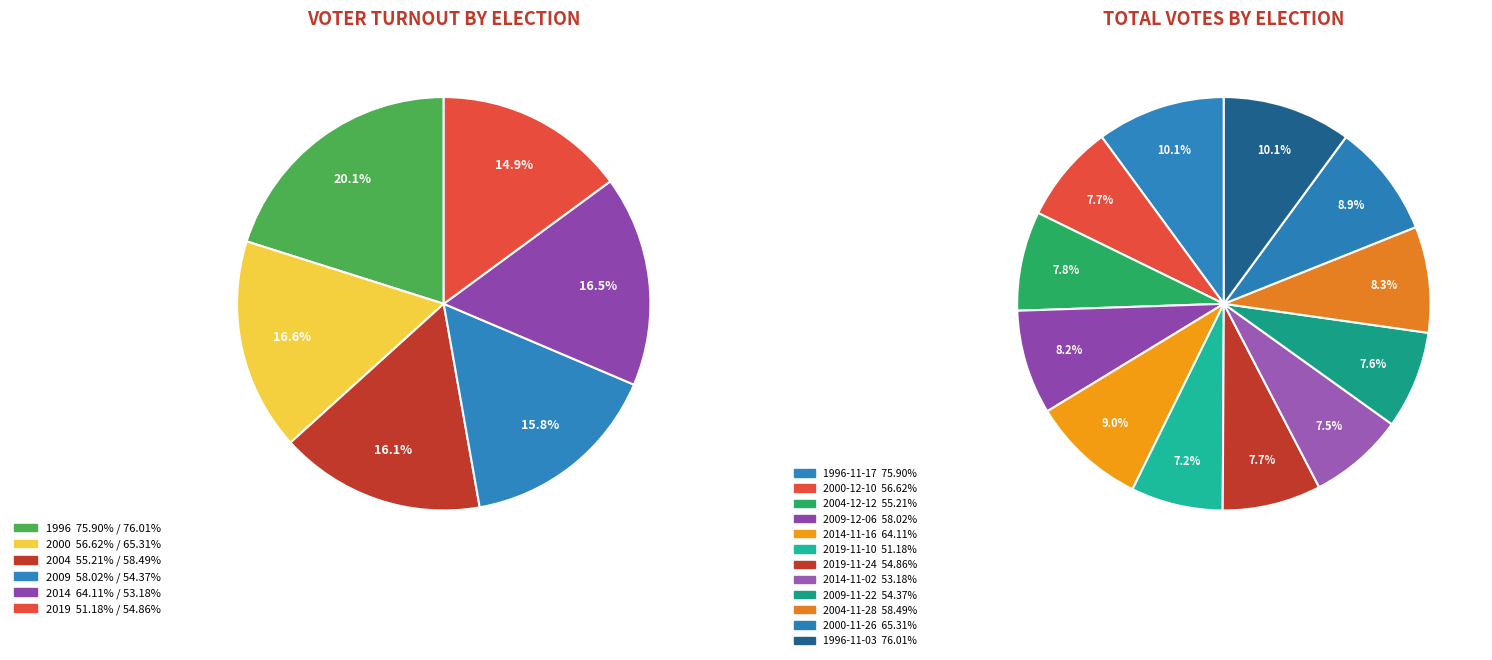

What is the total percentage of 2004-11-28 and 1996-11-03?

18.4%